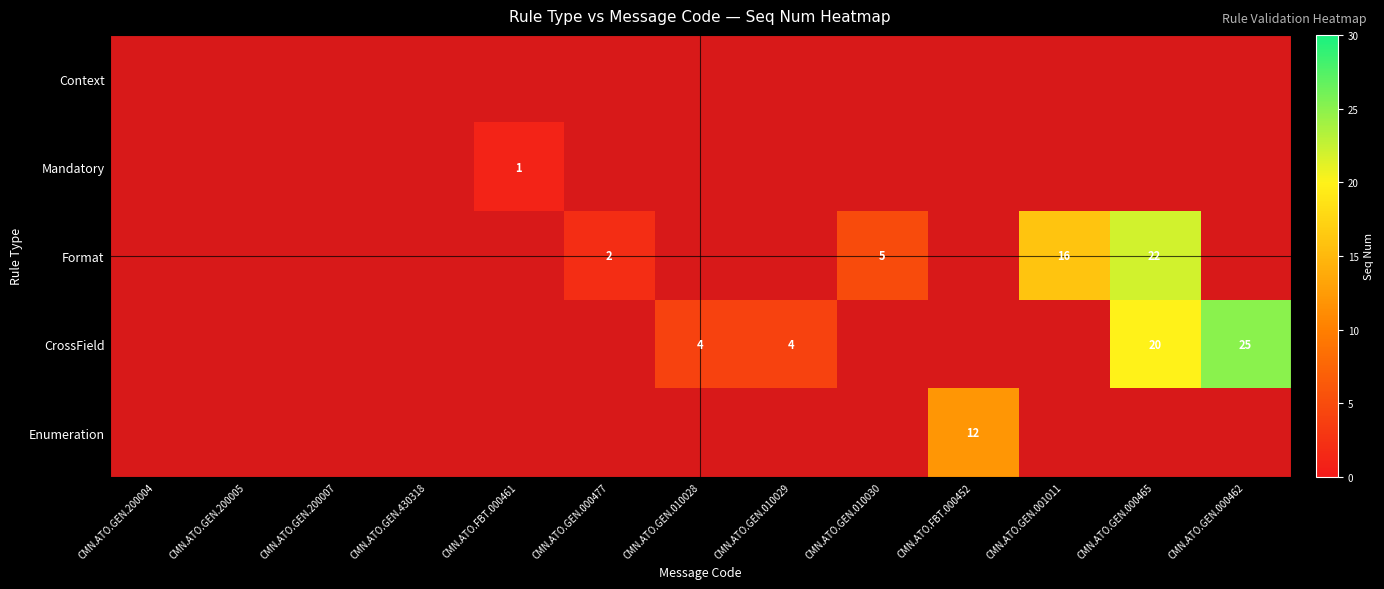

The value of Format at CMN.ATO.GEN.000465 is 22. True or false?

True